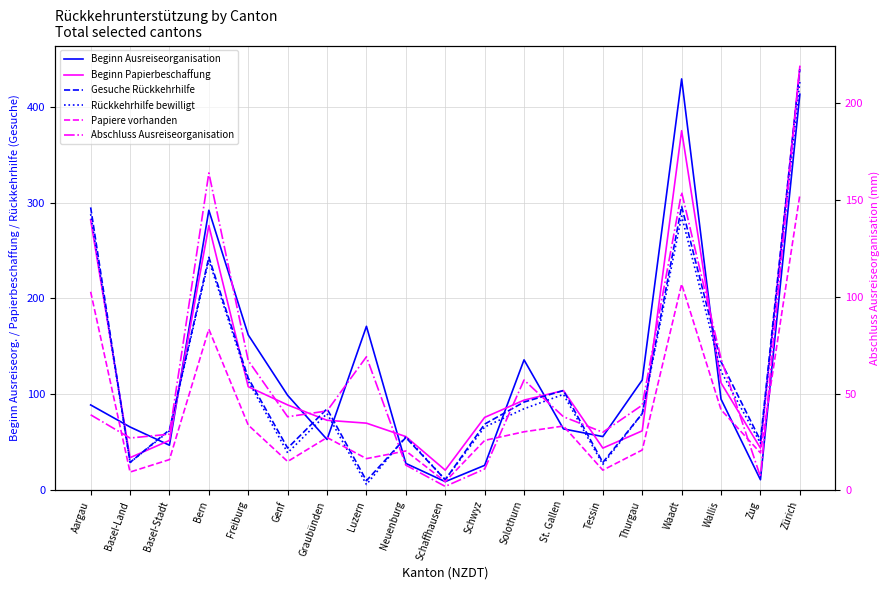

Which label corresponds to the largest value in the chart?

Zürich